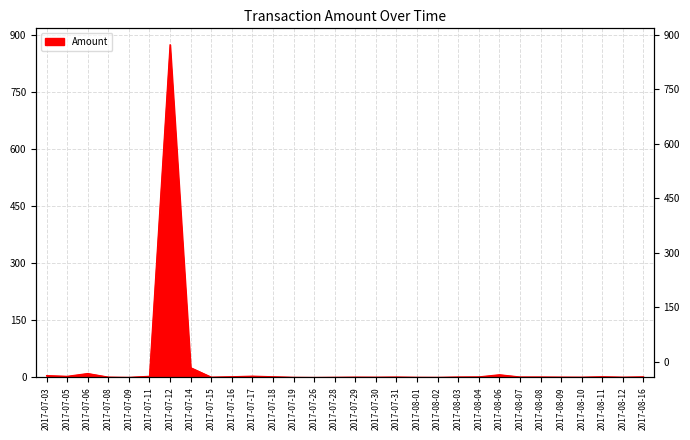

Reading left to right, transcribe all the data shown in this chart.

2017-07-03=4.8	2017-07-05=2.9	2017-07-06=10.3	2017-07-08=0.9	2017-07-09=0.2	2017-07-11=3.0	2017-07-12=874.4	2017-07-14=25.6	2017-07-15=0.8	2017-07-16=1.9	2017-07-17=3.4	2017-07-18=1.8	2017-07-19=0.4	2017-07-26=0.0	2017-07-28=0.5	2017-07-29=0.8	2017-07-30=0.7	2017-07-31=1.1	2017-08-01=0.5	2017-08-02=0.3	2017-08-03=1.2	2017-08-04=1.4	2017-08-06=7.1	2017-08-07=1.2	2017-08-08=1.2	2017-08-09=0.9	2017-08-10=0.7	2017-08-11=1.8	2017-08-12=0.7	2017-08-16=1.6